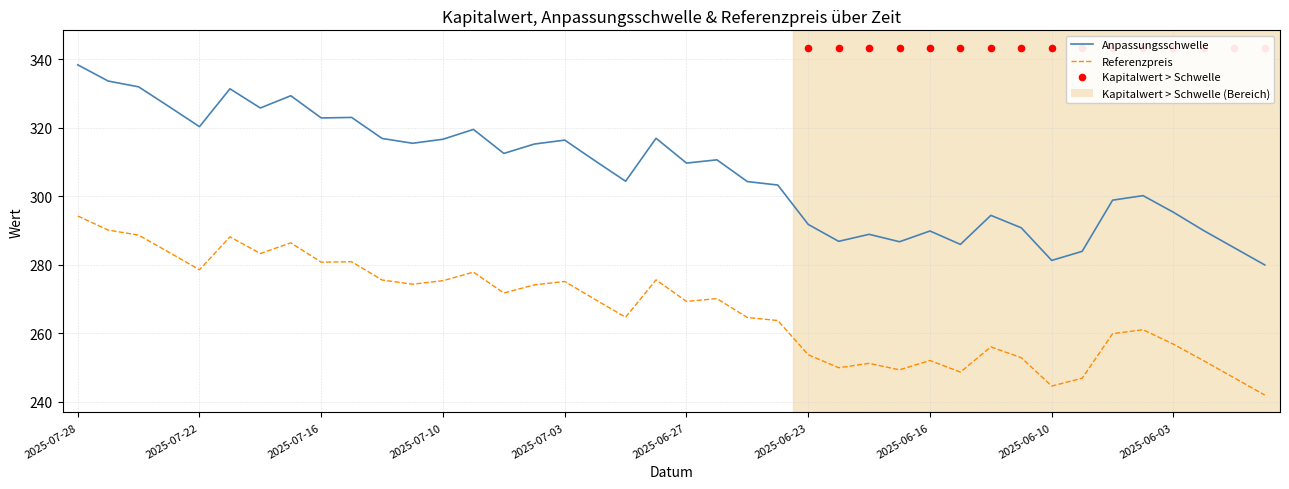

Which series contains the highest Y value?

Anpassungsschwelle